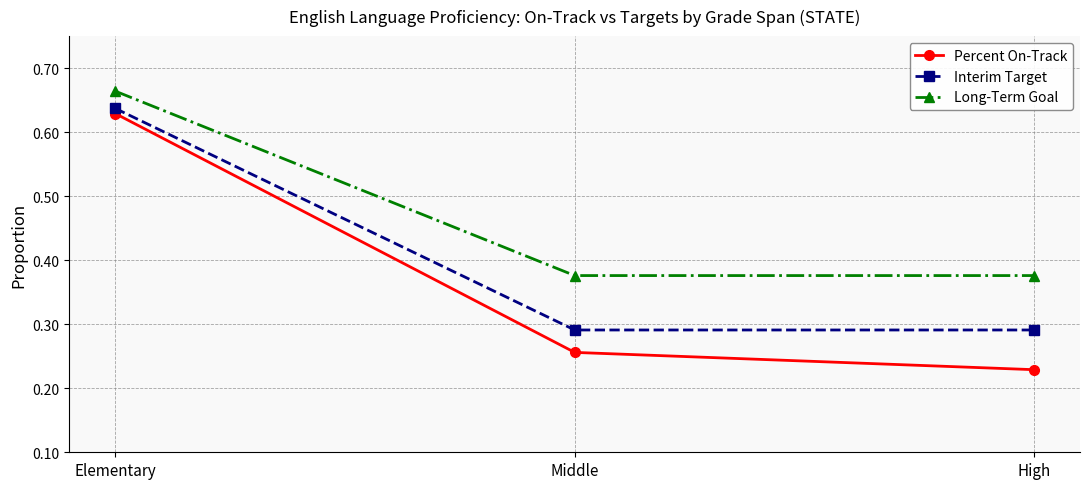

What is the sum of the Percent On-Track values at Middle and Elementary?

0.9